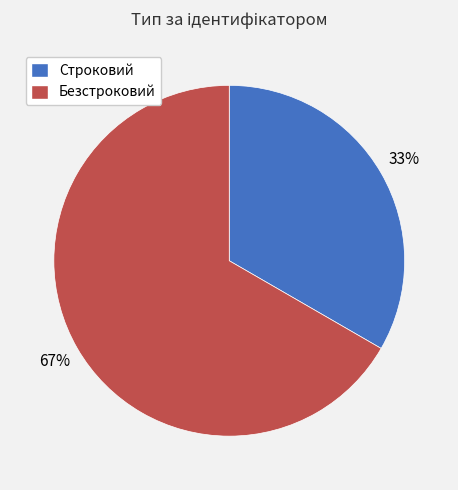

How many slices are in this pie chart?

2